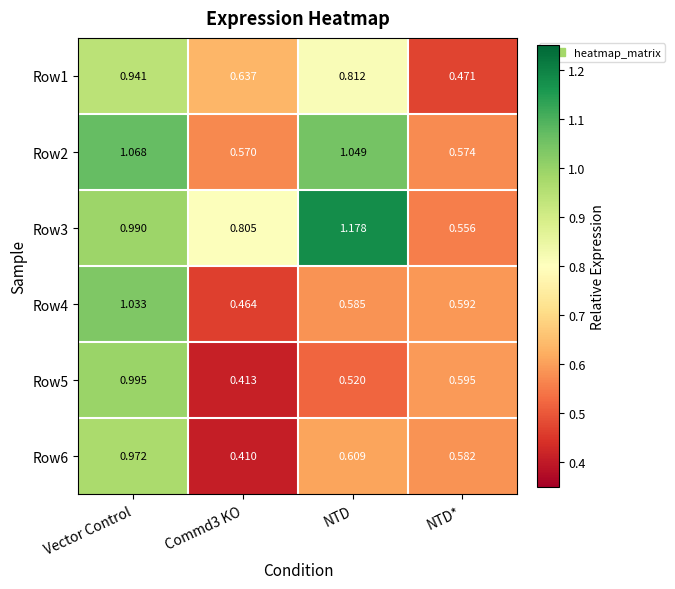

At which label is Row3 closest to 0?

NTD*